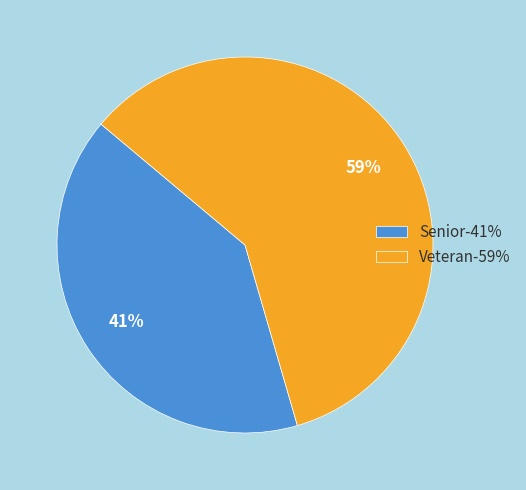

How many slices are in this pie chart?

2